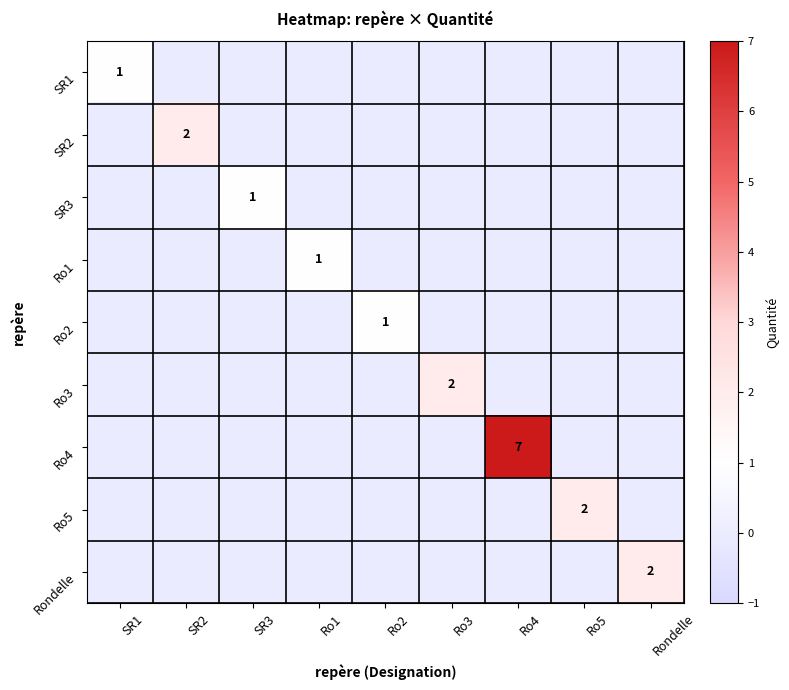

What is the spread (max minus min) of values at SR1?

1